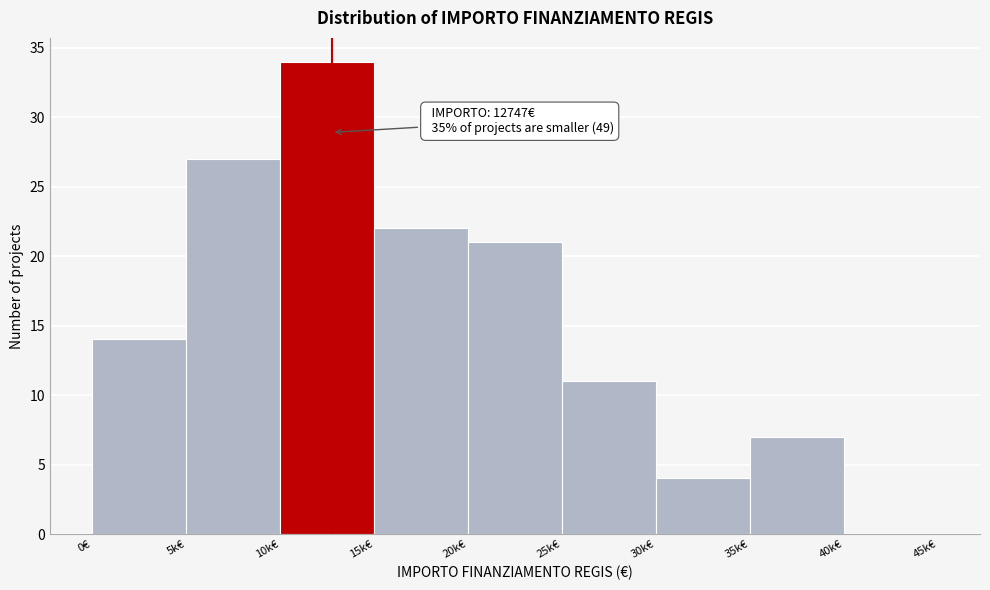

Reading right to left, list all the values displayed in this chart.

40k€=0	35k€=7	30k€=4	25k€=11	20k€=21	15k€=22	10k€=34	5k€=27	0€=14